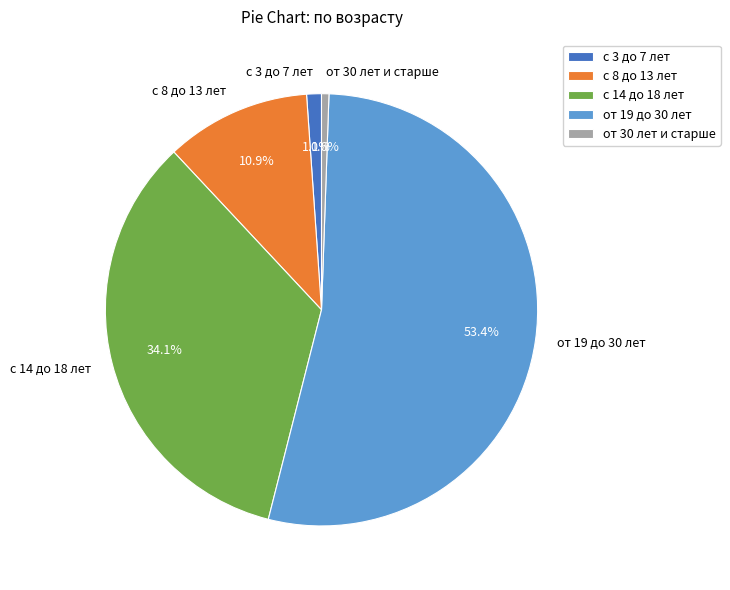

Which category has the biggest portion of the pie?

от 19 до 30 лет